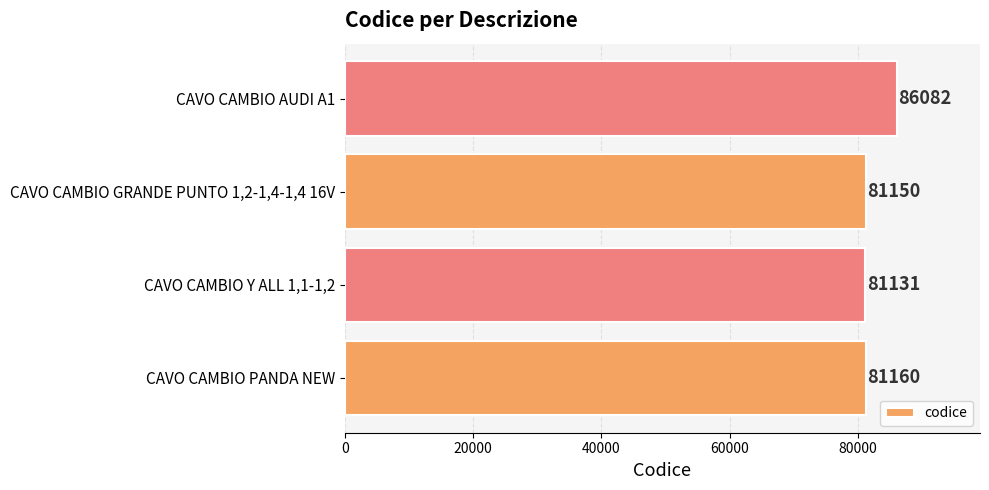

At which label is the value closest to 83606?

CAVO CAMBIO PANDA NEW